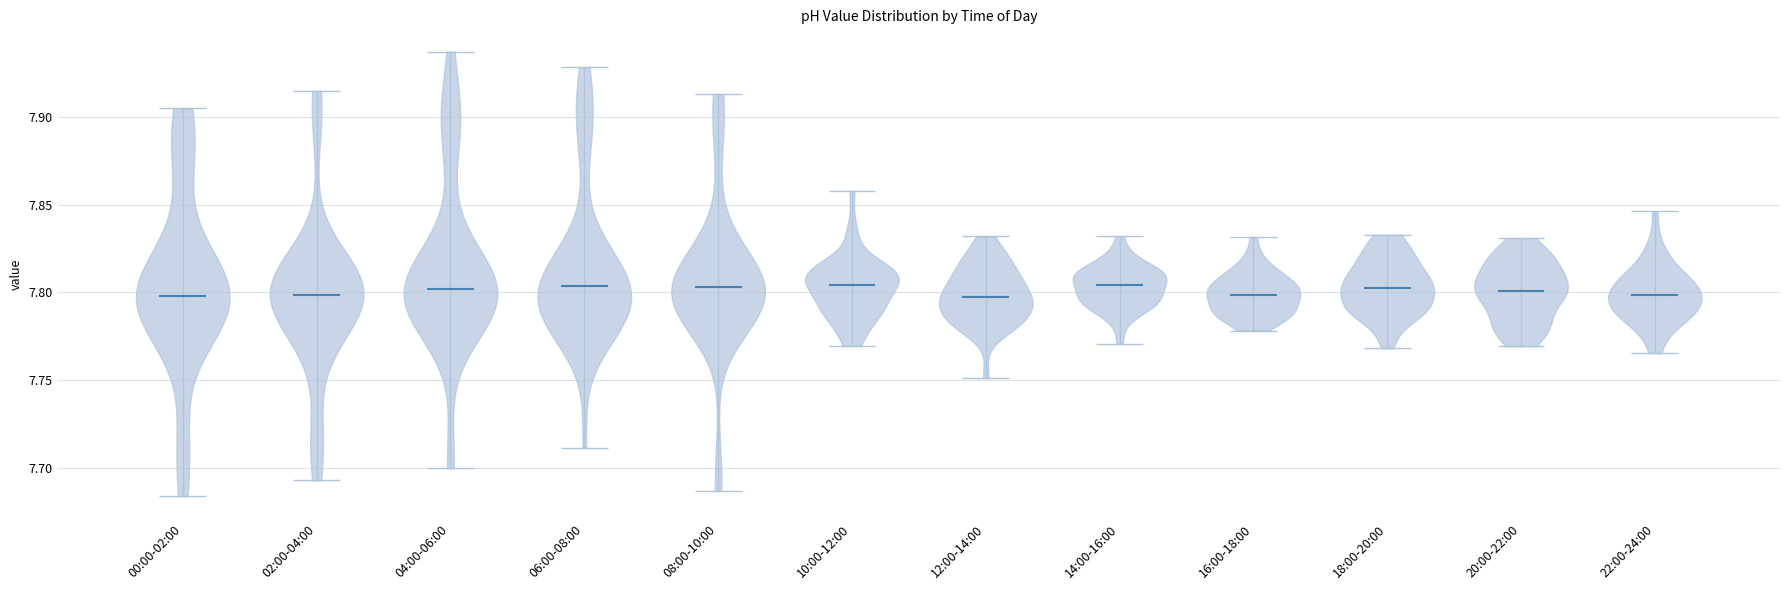

Reading left to right, read every violin against the y-axis: where its median line is, and the lowest and highest points it reaches. The values are not printed on the chart, so give them approximately, as read against the axis.

00:00-02:00: median line 7.800, lowest point 7.685, highest point 7.905
02:00-04:00: median line 7.800, lowest point 7.695, highest point 7.915
04:00-06:00: median line 7.800, lowest point 7.700, highest point 7.935
06:00-08:00: median line 7.805, lowest point 7.710, highest point 7.930
08:00-10:00: median line 7.805, lowest point 7.685, highest point 7.915
10:00-12:00: median line 7.805, lowest point 7.770, highest point 7.860
12:00-14:00: median line 7.795, lowest point 7.750, highest point 7.830
14:00-16:00: median line 7.805, lowest point 7.770, highest point 7.830
16:00-18:00: median line 7.800, lowest point 7.780, highest point 7.830
18:00-20:00: median line 7.805, lowest point 7.770, highest point 7.835
20:00-22:00: median line 7.800, lowest point 7.770, highest point 7.830
22:00-24:00: median line 7.800, lowest point 7.765, highest point 7.845